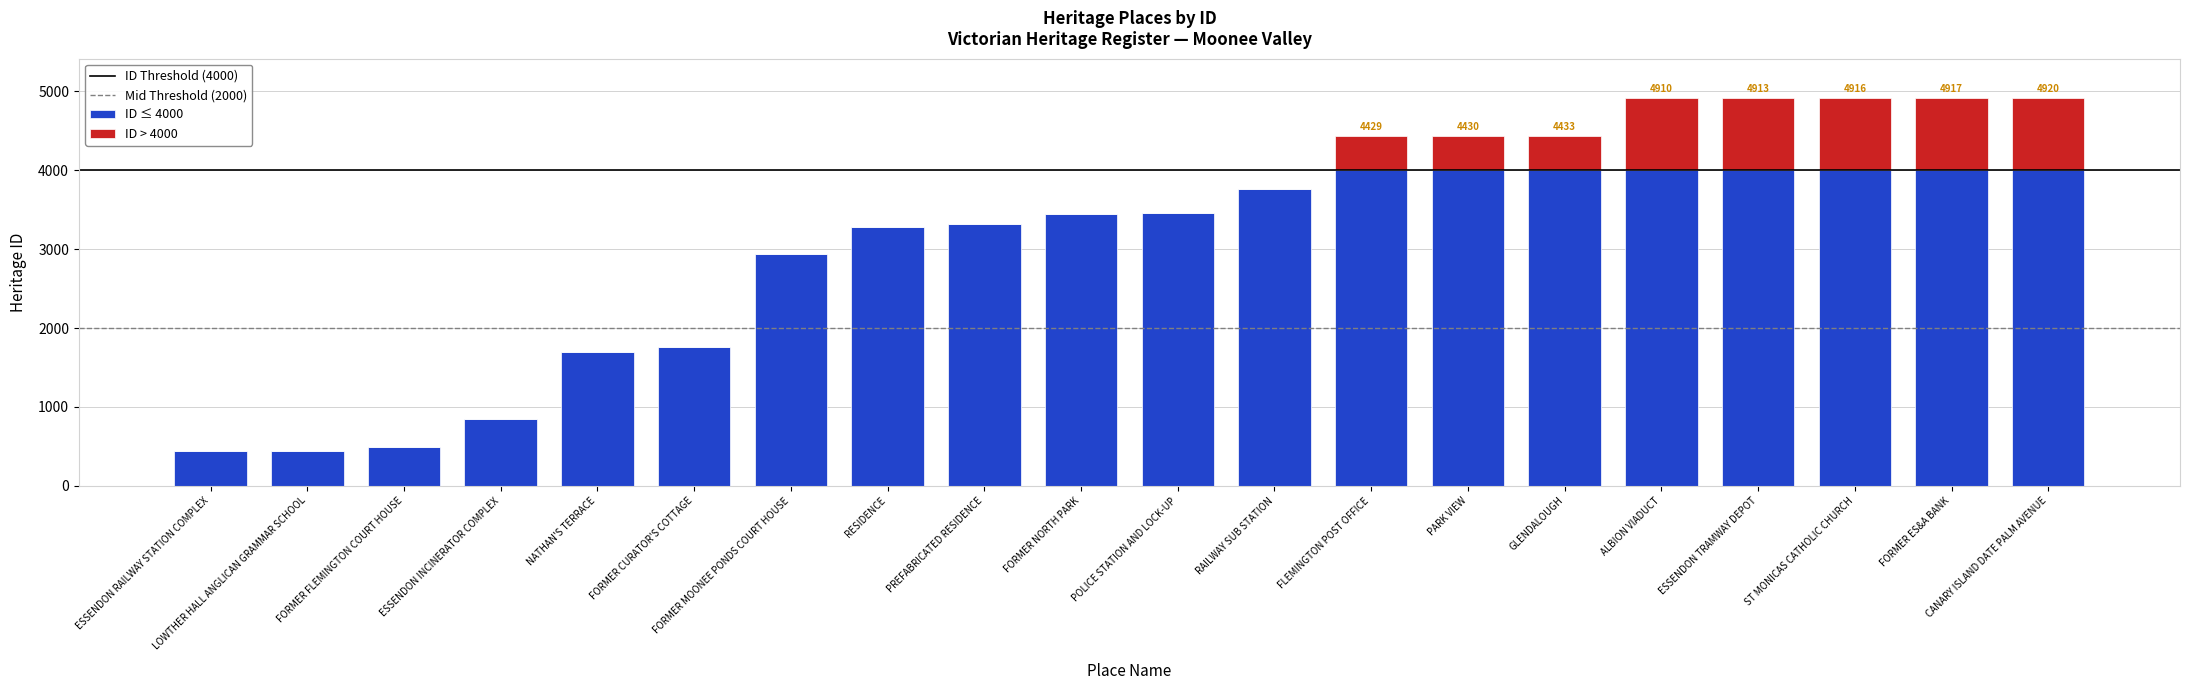

True or false: ID ≤ 4000 has a value of 2742 at ST MONICAS CATHOLIC CHURCH.

False